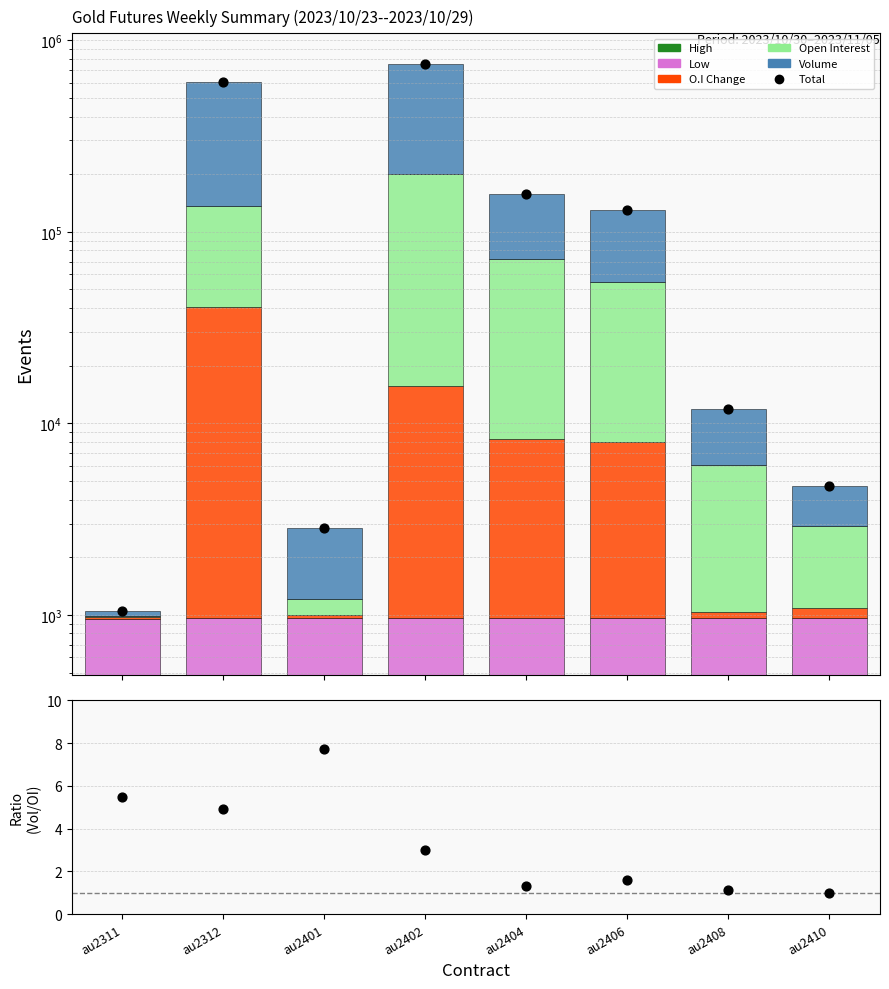

At which category is the sum across all series the highest?

au2402